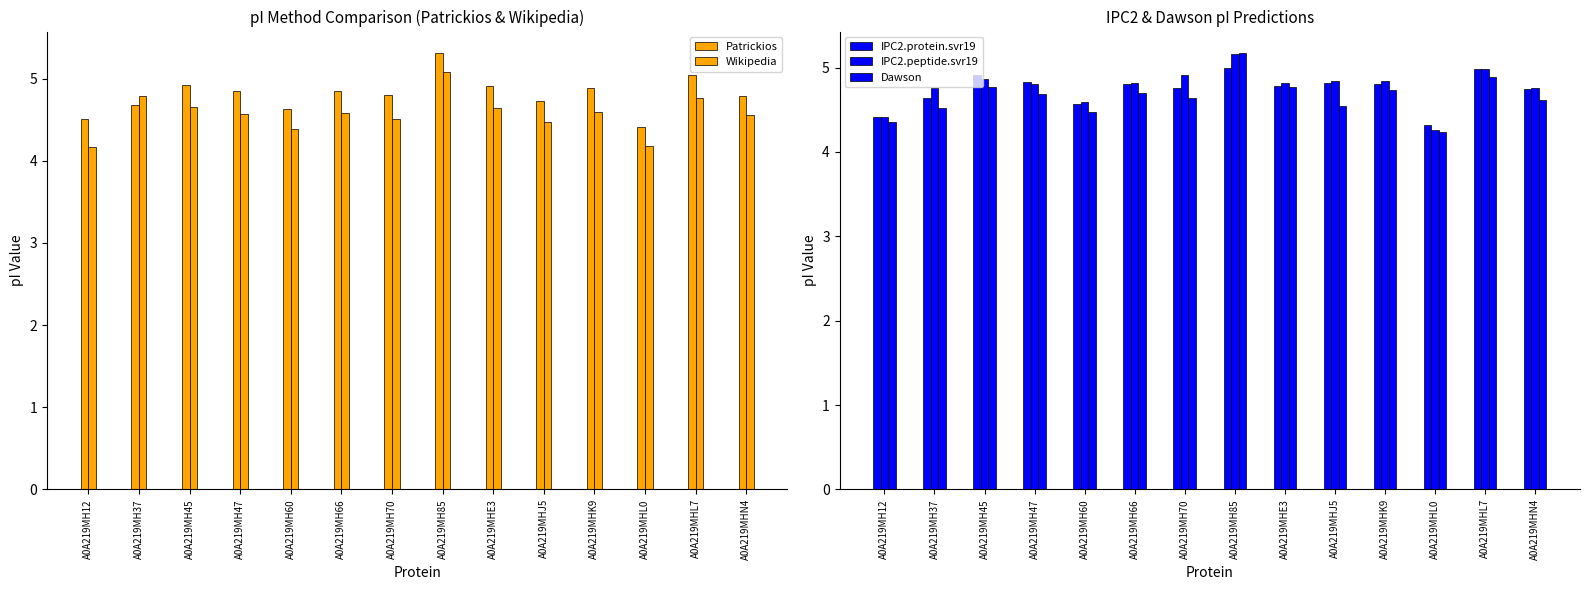

What is the sum of all Patrickios values?

67.3